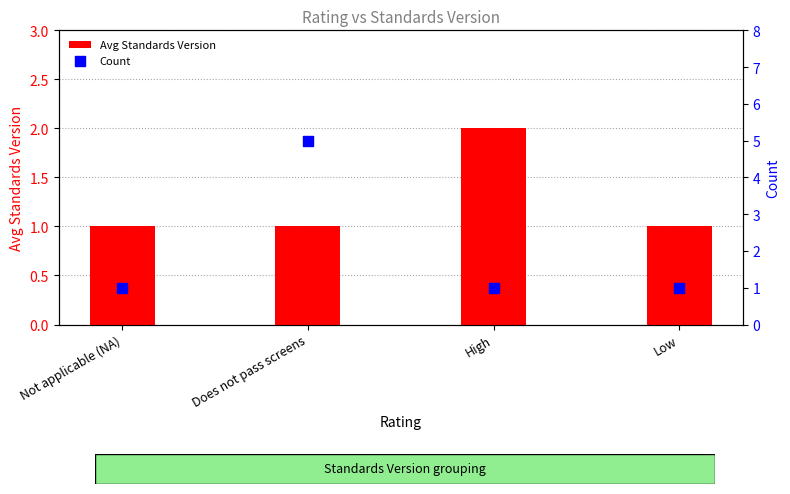

Which series contains the highest Y value?

Count